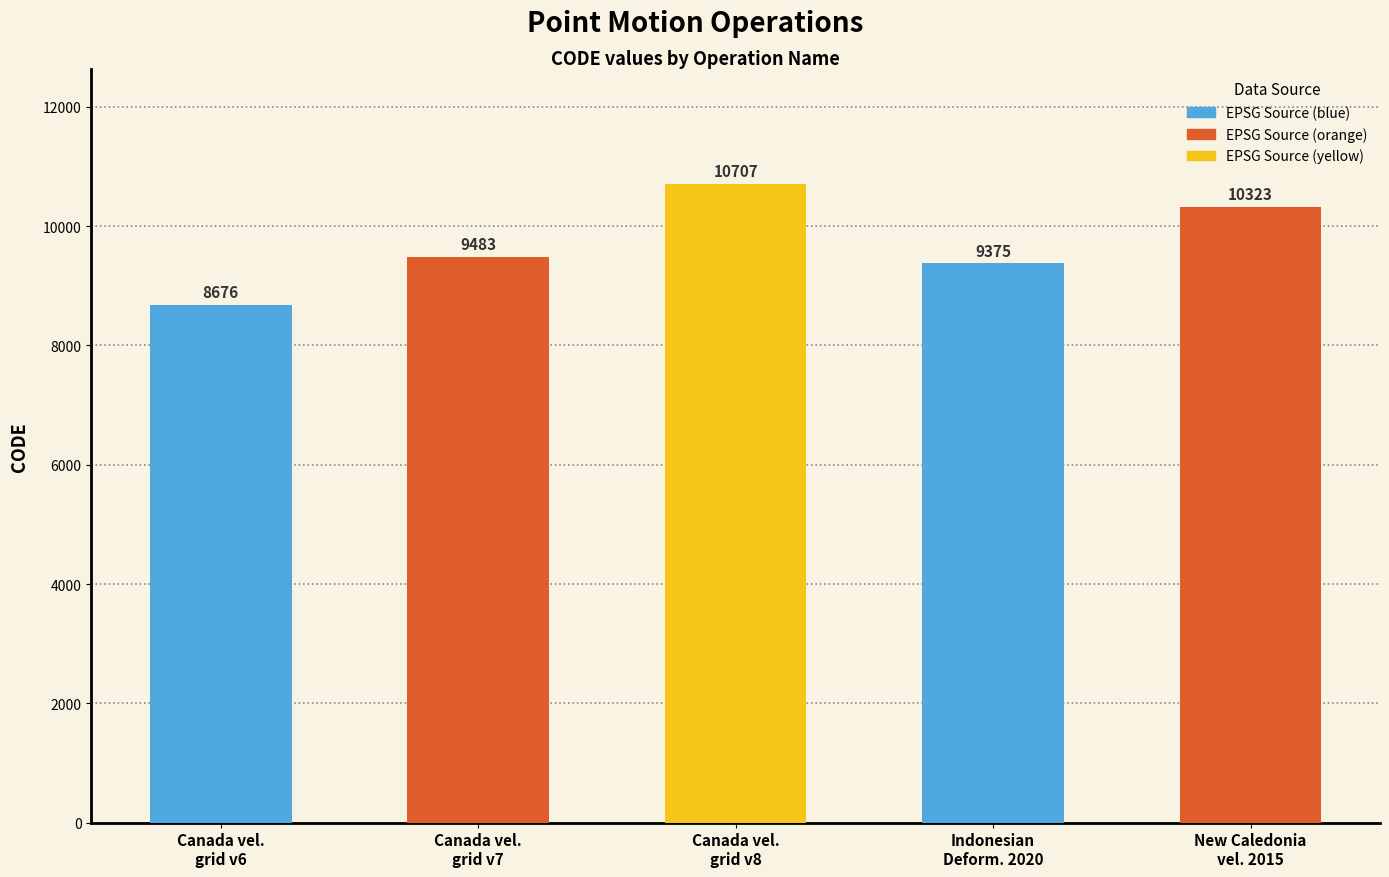

Between Canada vel.
grid v7 and New Caledonia
vel. 2015, which is larger?

New Caledonia
vel. 2015